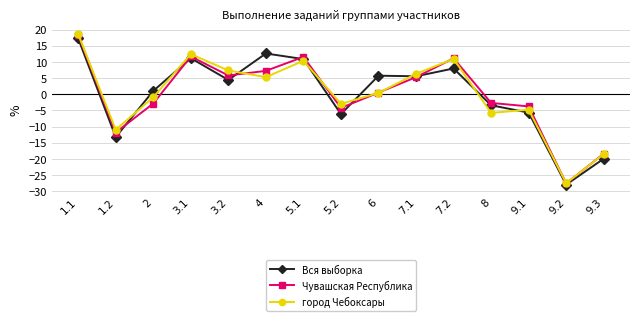

Where do Вся выборка and город Чебоксары first cross each other?

1.2 and 2